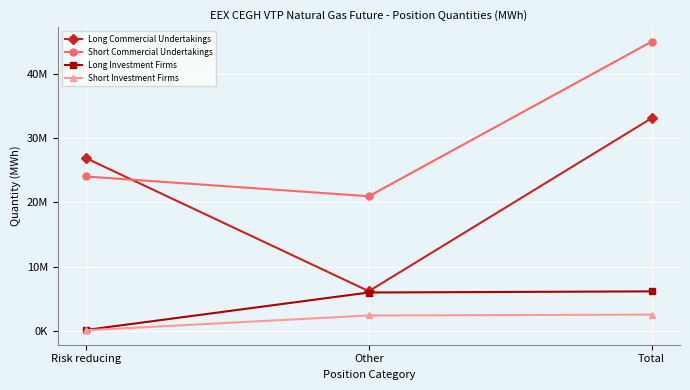

What are all the series names shown in the legend?

Long Commercial Undertakings, Short Commercial Undertakings, Long Investment Firms, Short Investment Firms